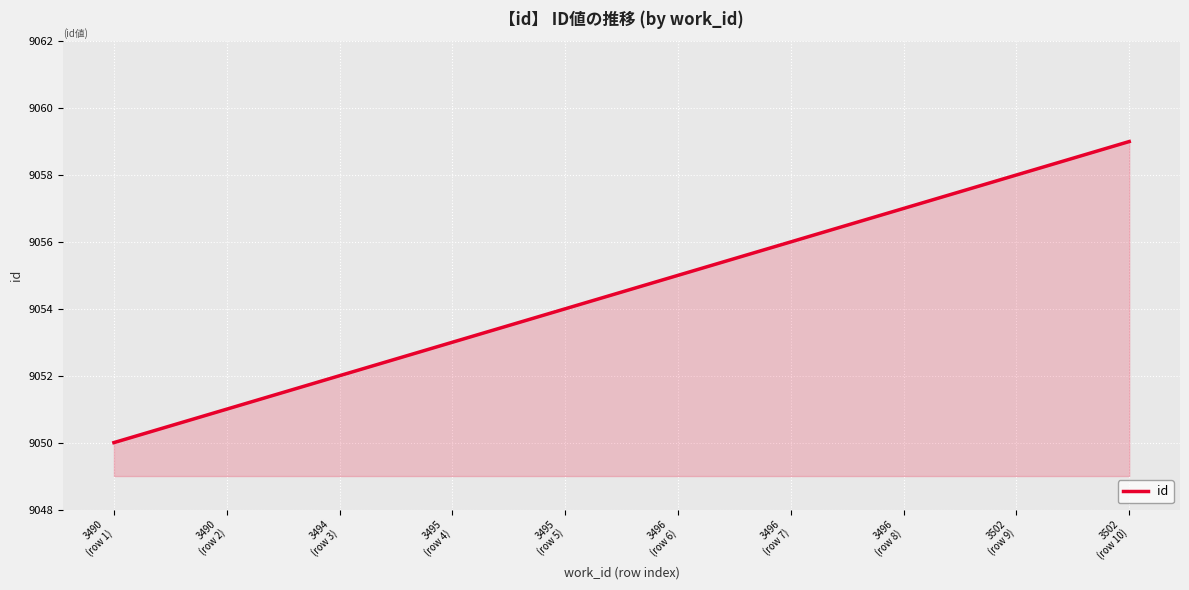

What is the difference between the maximum and second lowest values?

8